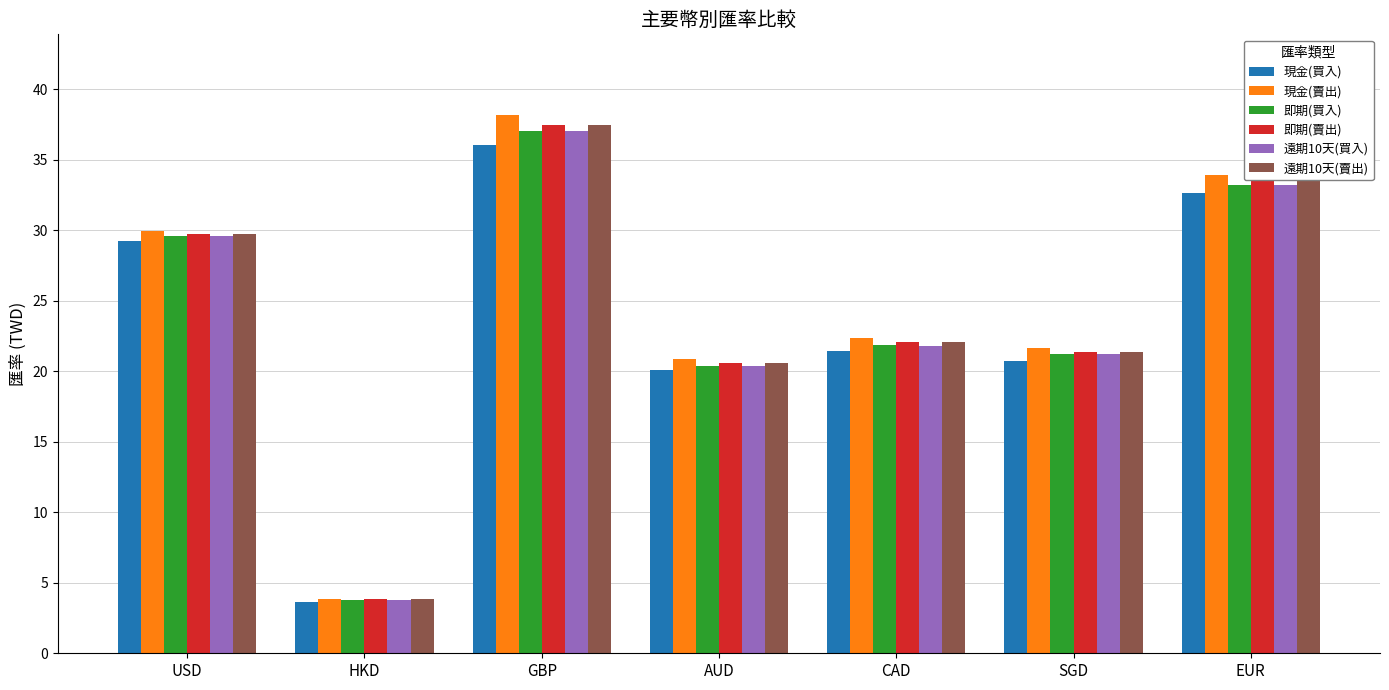

What are all the series names shown in the legend?

現金(買入), 現金(賣出), 即期(買入), 即期(賣出), 遠期10天(買入), 遠期10天(賣出)